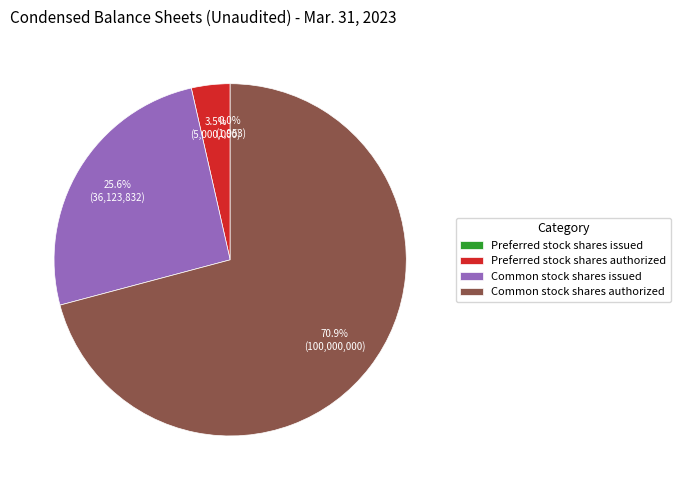

What is the ratio of the value at Common stock shares authorized to the value at Common stock shares issued?

2.8